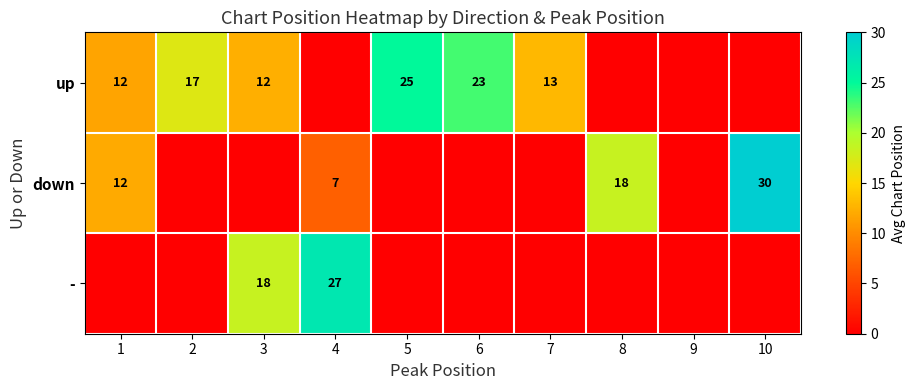

Is the value of down at 4 greater than the value of up at 1?

No